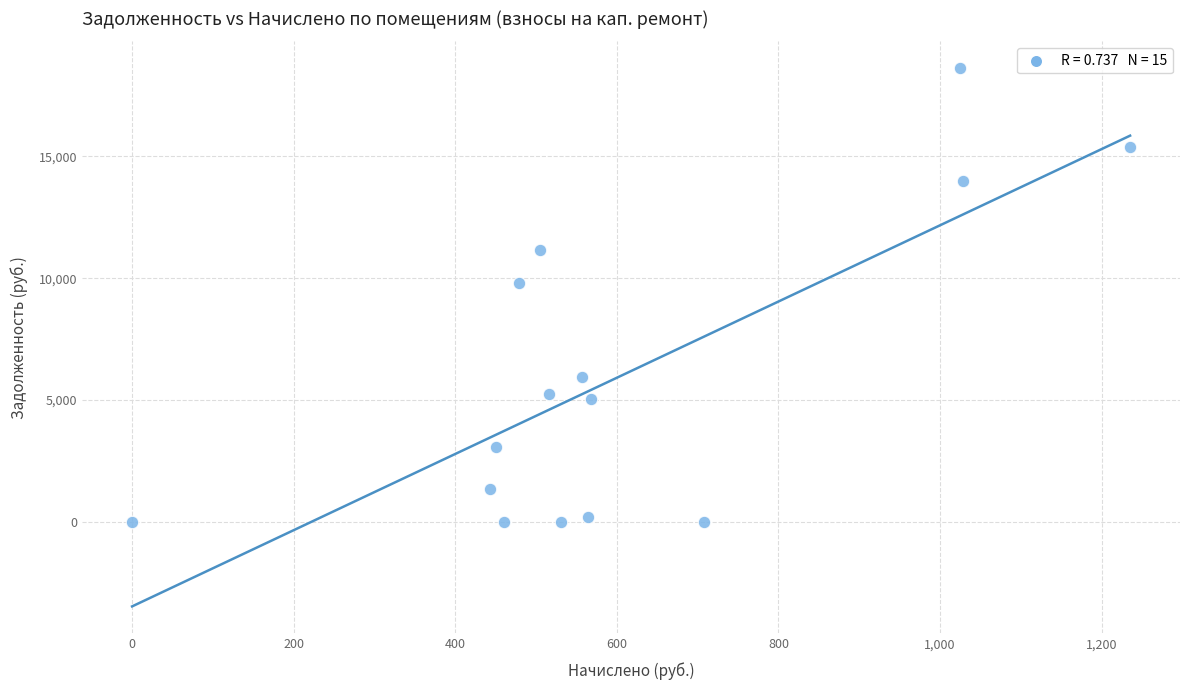

What is the range of X values (max minus min)?

1235.2